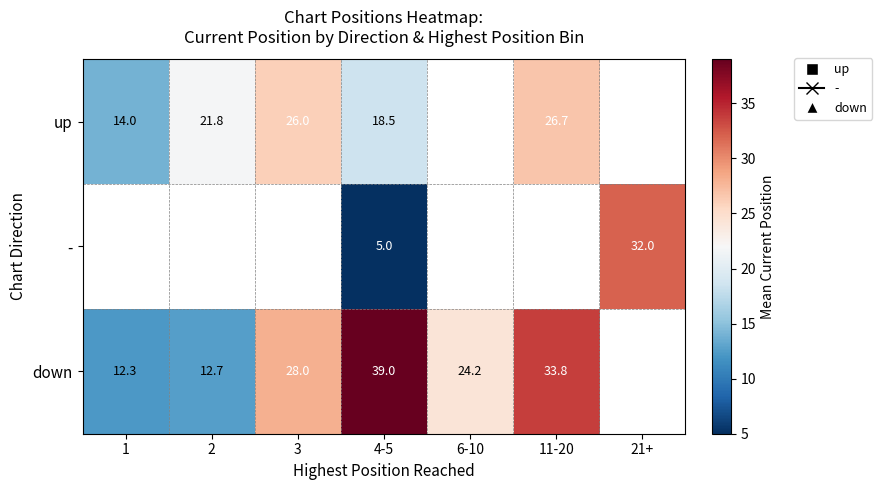

Which label corresponds to the smallest value in the chart?

4-5